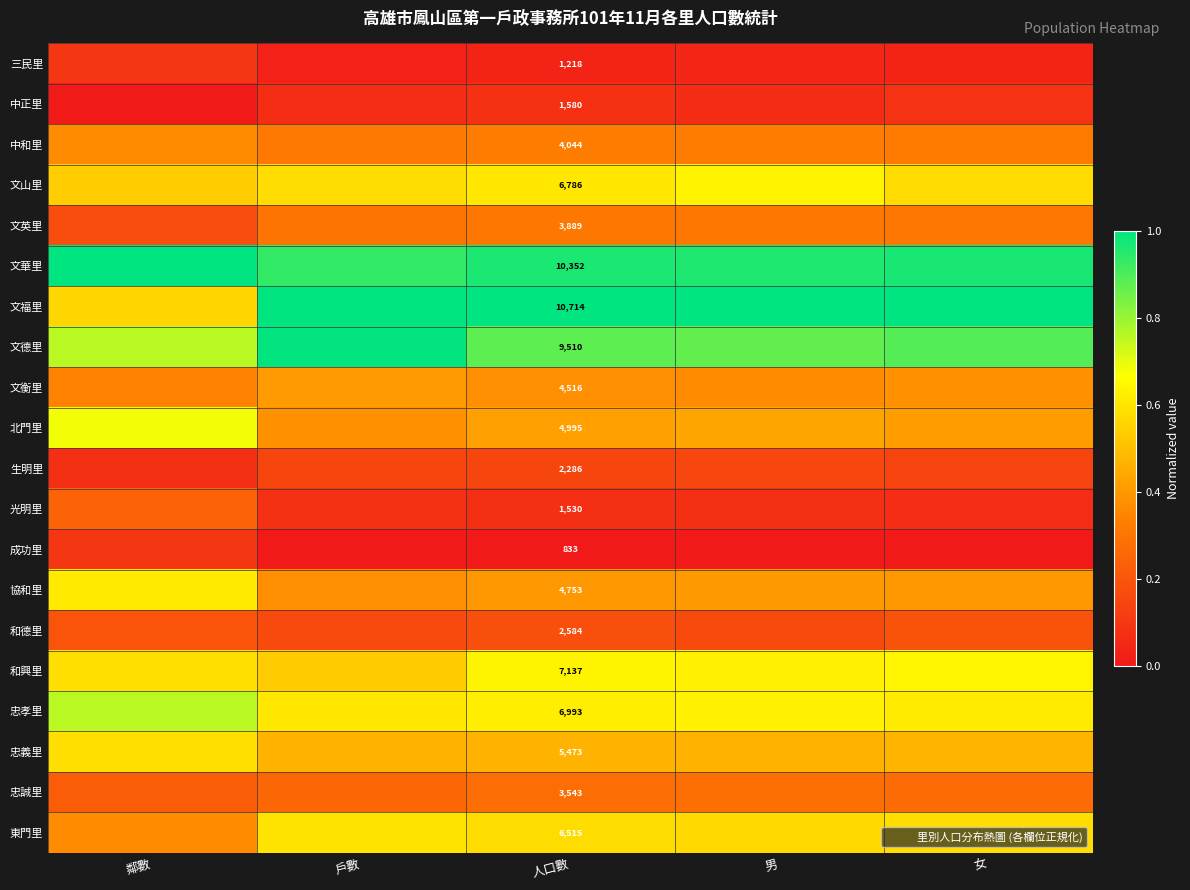

The 忠誠里 series shows 0.2 at 鄰數. True or false?

True